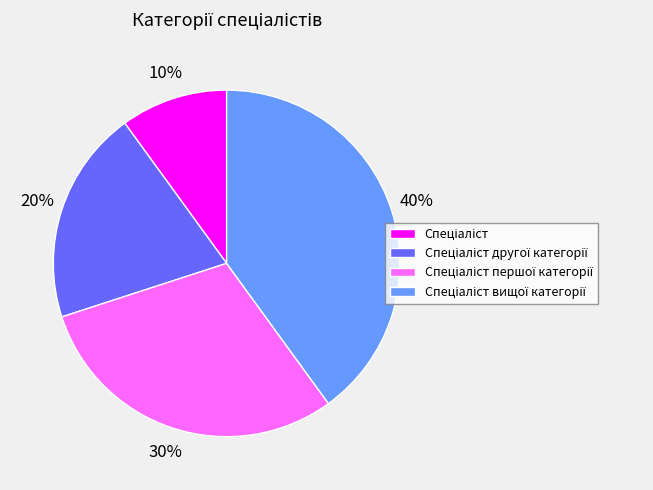

Is there a majority slice in this chart?

No